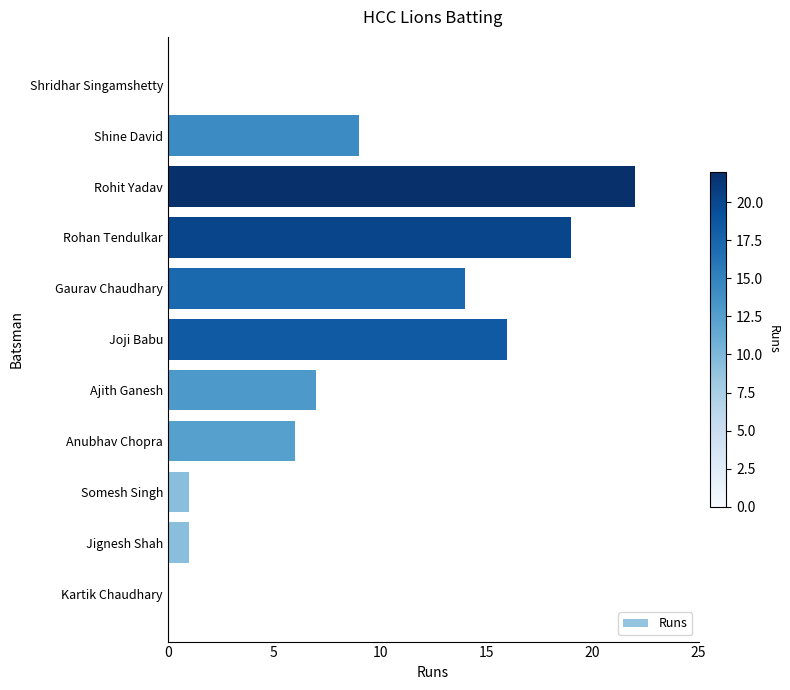

What is the approximate value at Gaurav Chaudhary?

14